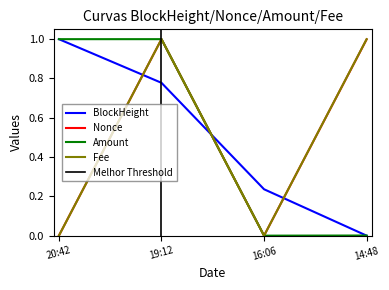

The BlockHeight series shows 1.0 at 20:42. True or false?

True